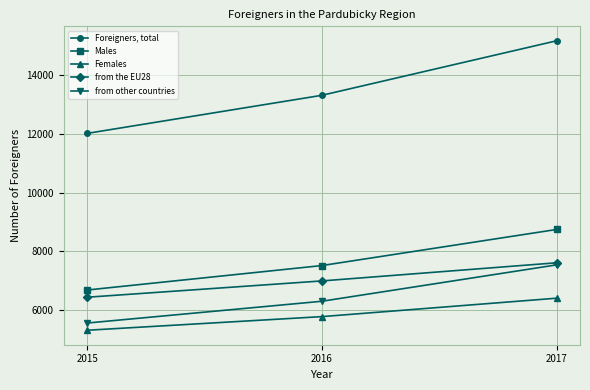

At 2017, list the series in order from smallest to largest.

Females, from other countries, from the EU28, Males, Foreigners, total